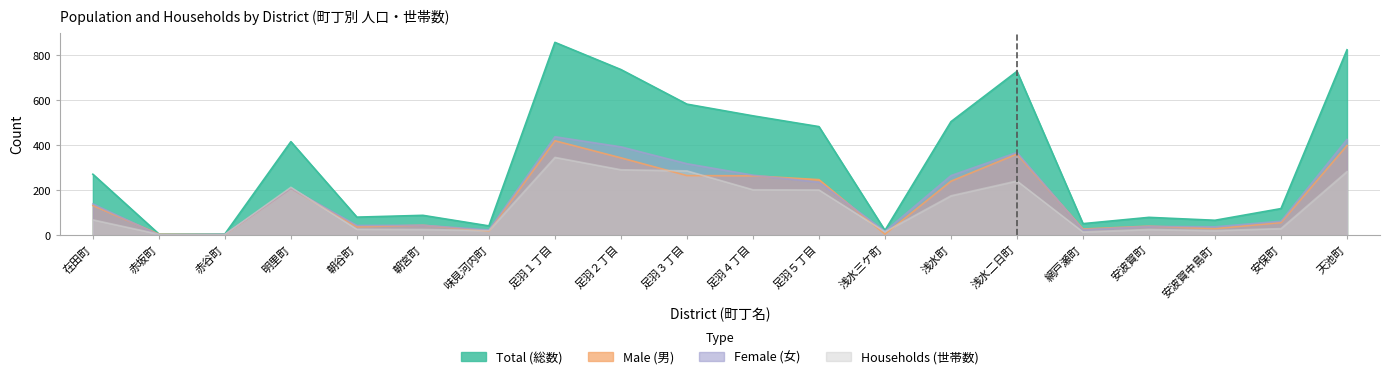

List the labels in order of Male (男) value, smallest first.

赤谷町, 赤坂町, 浅水三ケ町, 味見河内町, 網戸瀬町, 安波賀中島町, 朝谷町, 安波賀町, 朝宮町, 安保町, 在田町, 明里町, 浅水町, 足羽５丁目, 足羽４丁目, 足羽３丁目, 足羽２丁目, 浅水二日町, 天池町, 足羽１丁目